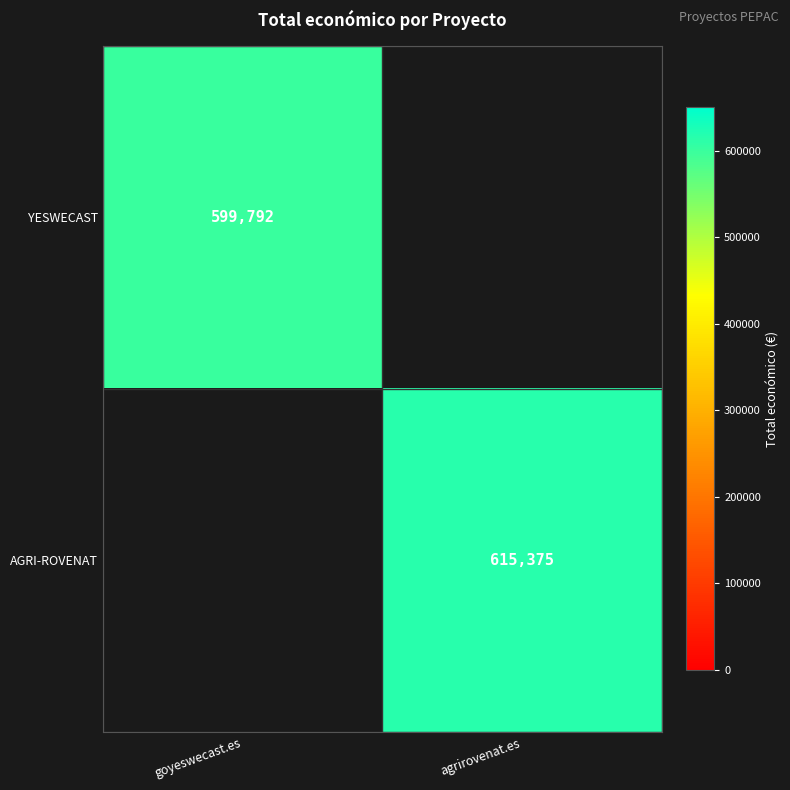

Which label corresponds to the largest value in the chart?

agrirovenat.es